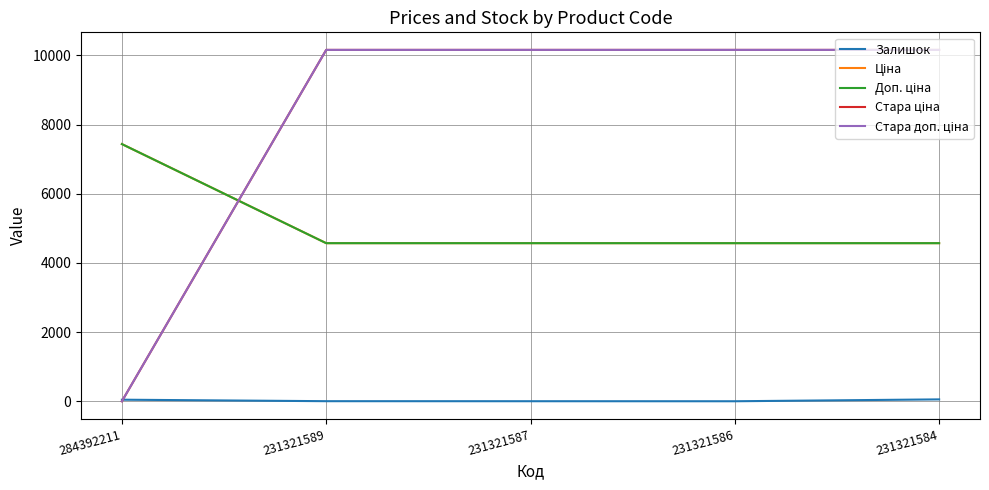

True or false: Стара ціна and Залишок intersect in this chart.

True